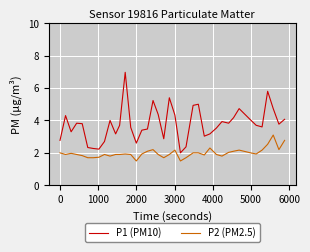

Which series has the largest range (max minus min)?

P1 (PM10)